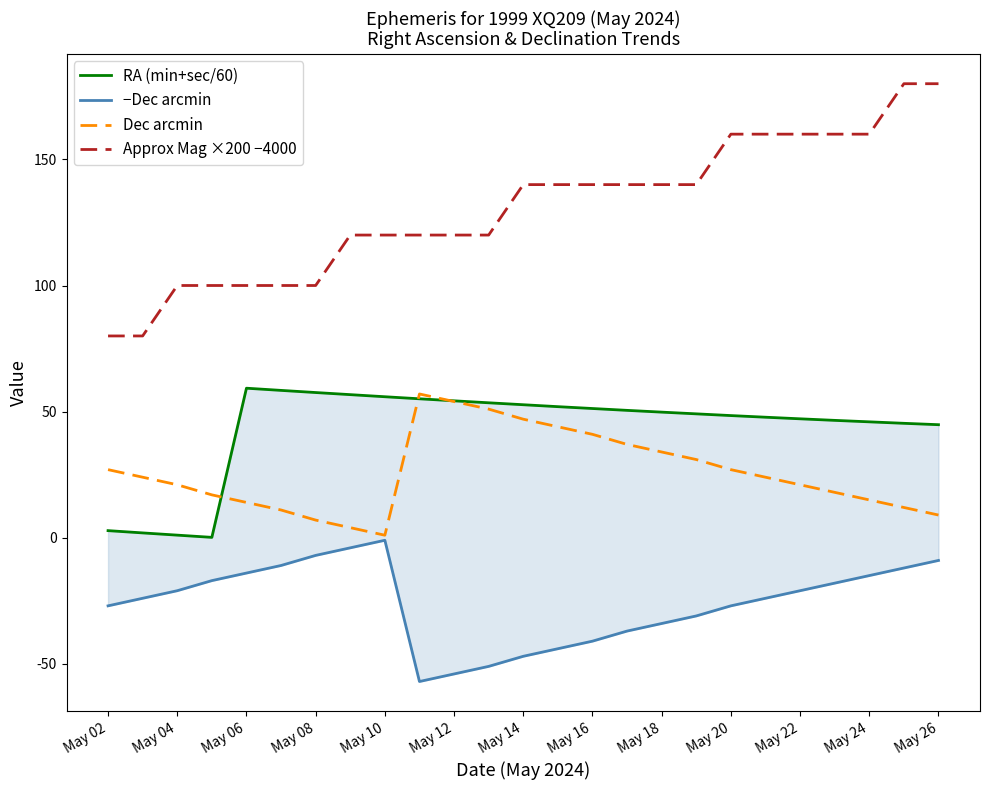

True or false: Dec arcmin and Approx Mag ×200 −4000 cross at least once.

False